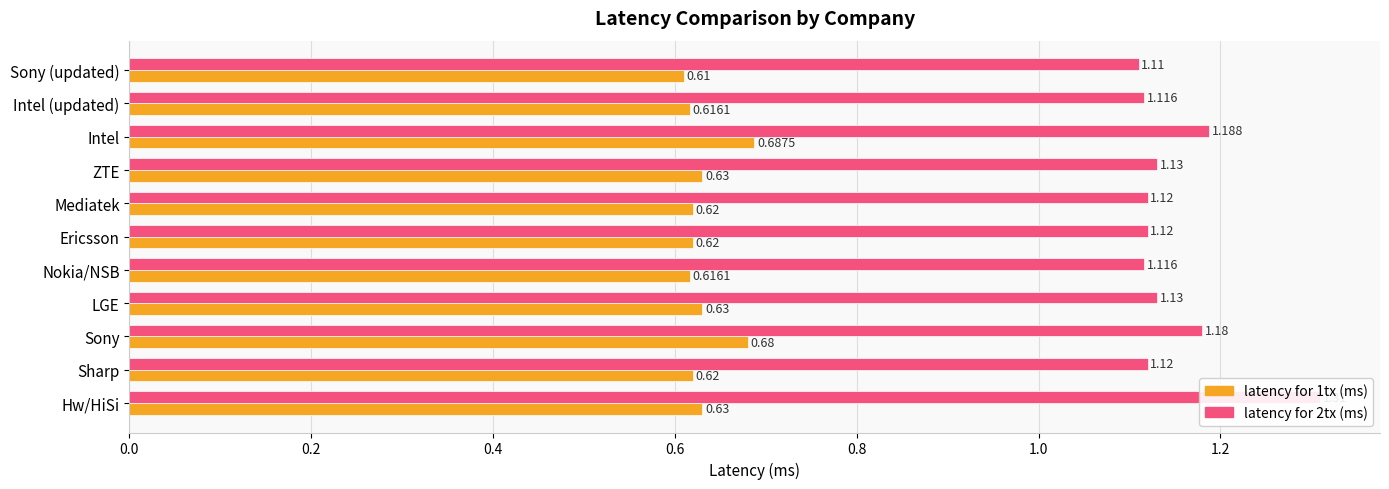

What are all the series names shown in the legend?

latency for 1tx (ms), latency for 2tx (ms)